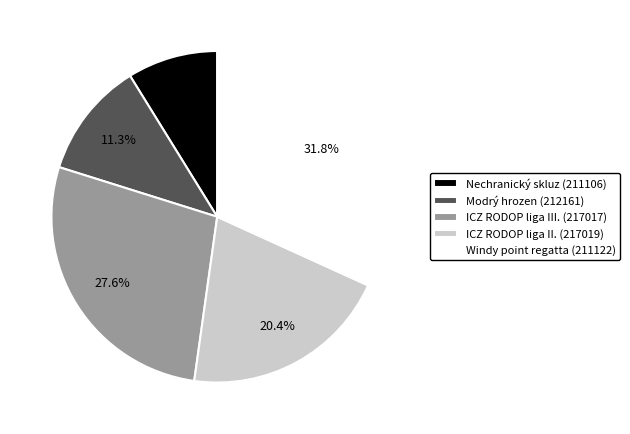

Combined, what portion of the pie is ICZ RODOP liga III. (217017) and Nechranický skluz (211106)?

36.4%